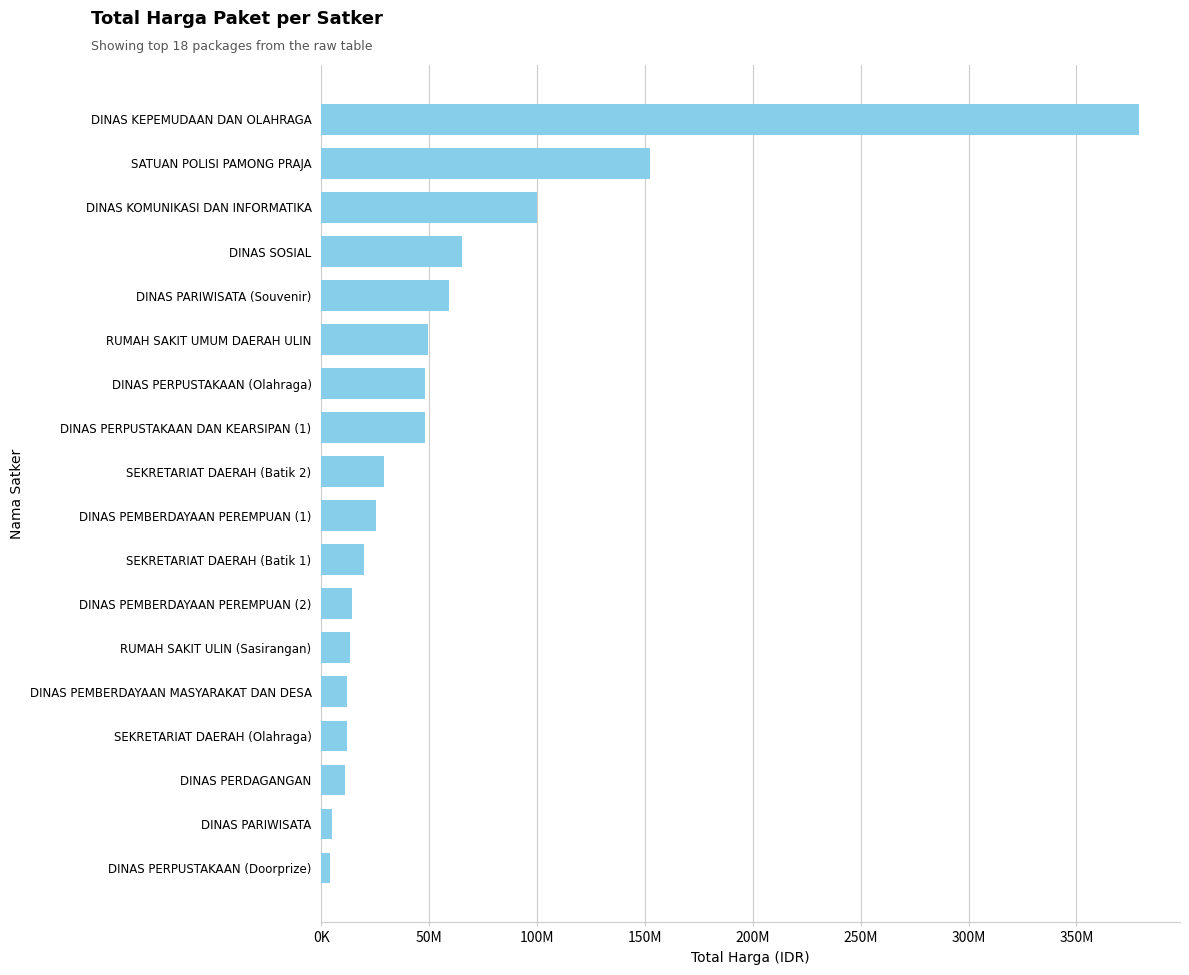

What is the difference between the second highest and second lowest values?

147384000